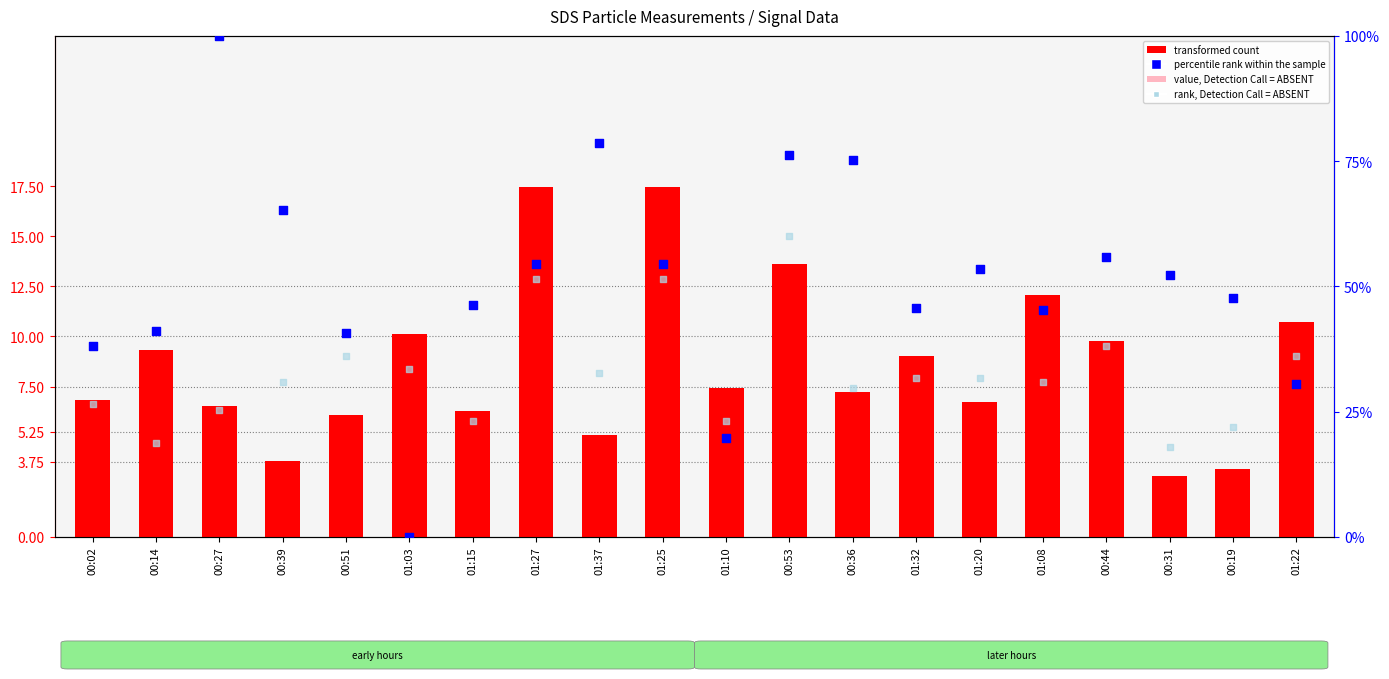

At how many categories does at least one series exceed 80?

1